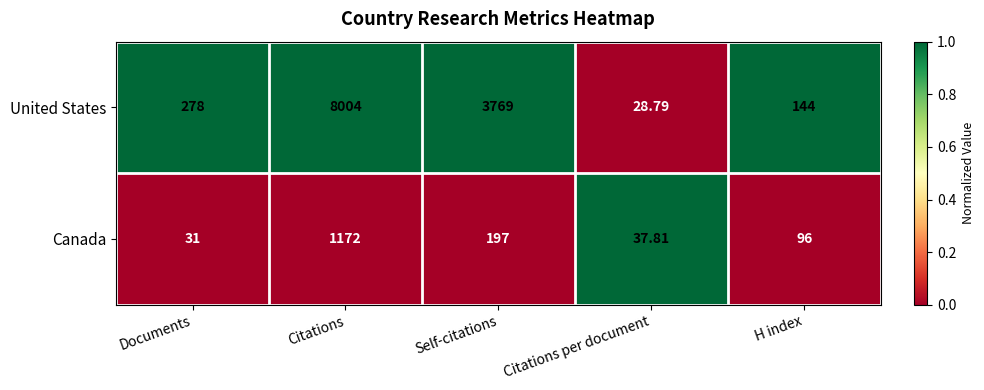

Which series has the widest spread of values?

United States